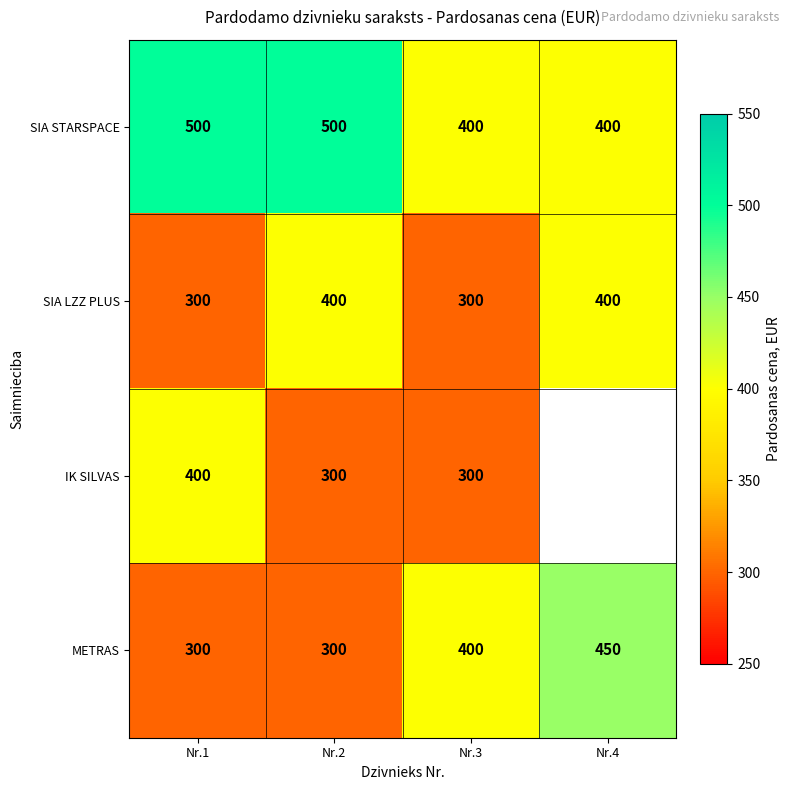

True or false: IK SILVAS has a value of 147 at Nr.2.

False